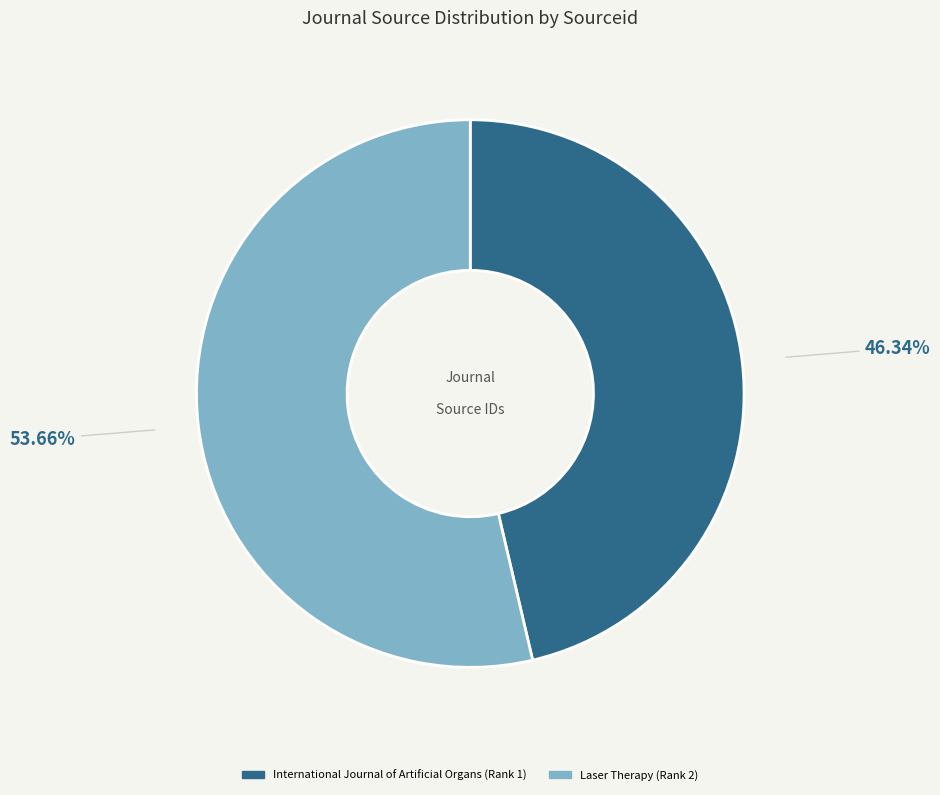

To the nearest percent, what is the combined percentage of International Journal of Artificial Organs (Rank 1) and Laser Therapy (Rank 2)?

100%